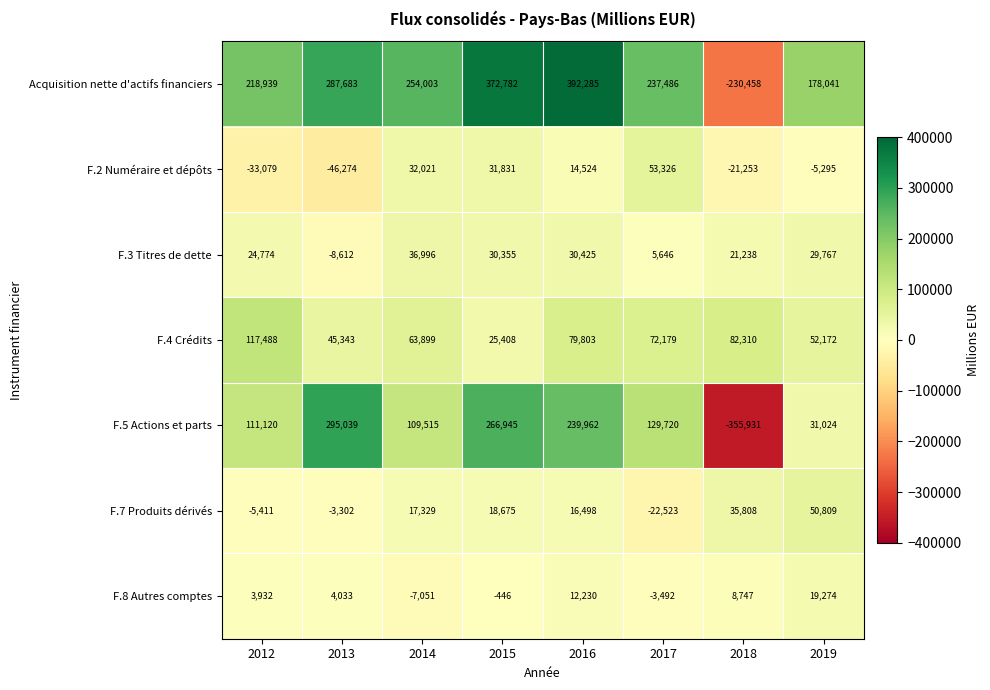

At which label does F.2 Numéraire et dépôts first exceed 14524?

2014